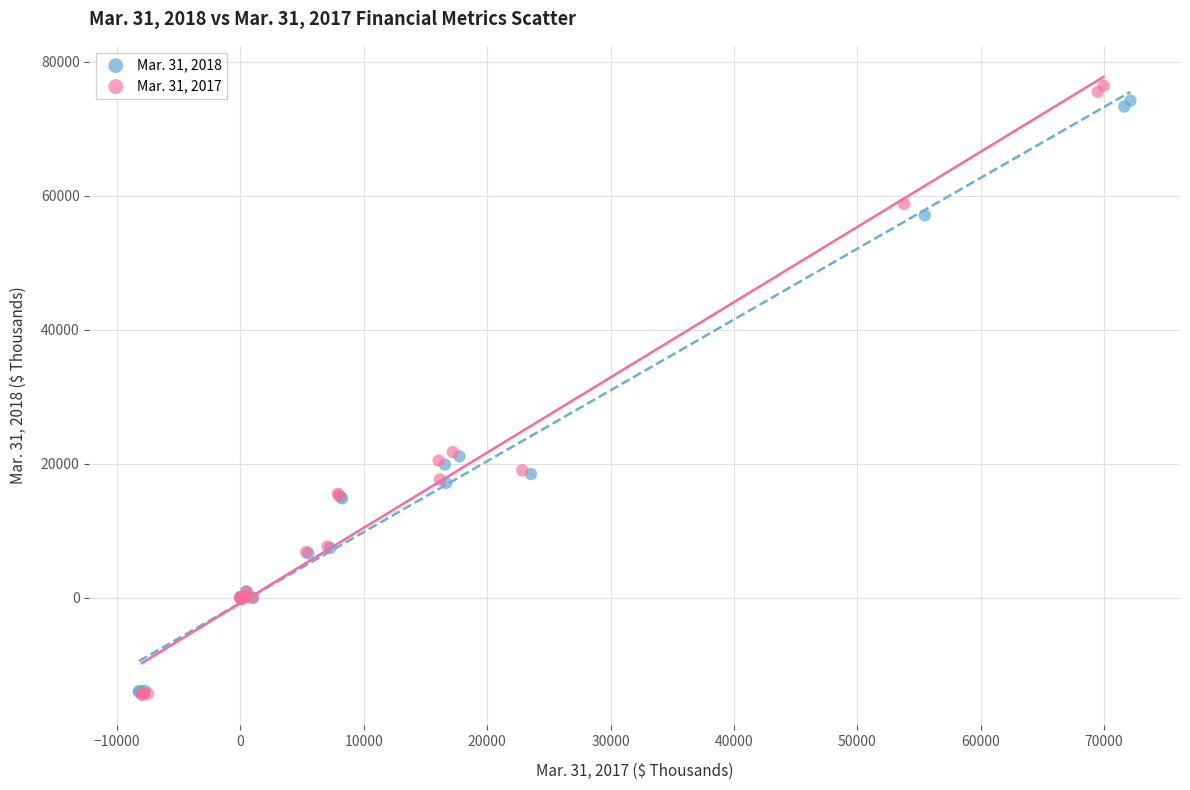

Which series has the largest Y range (max minus min)?

Mar. 31, 2017